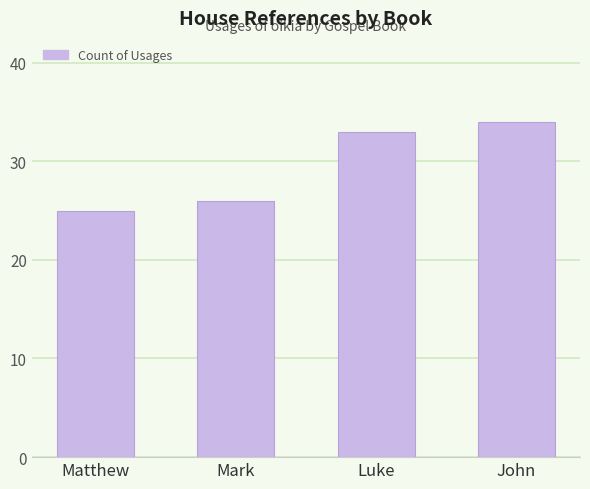

Does the chart contain stacked bars?

No